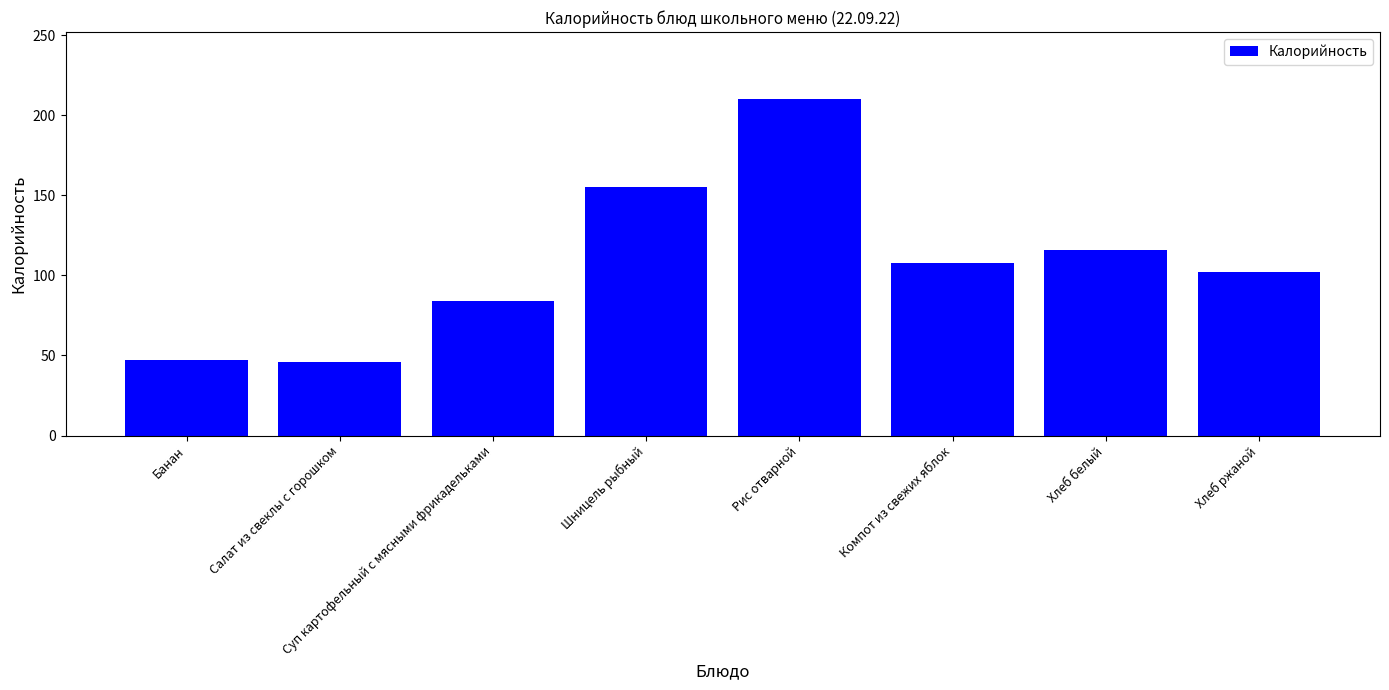

Which label corresponds to the largest value in the chart?

Рис отварной